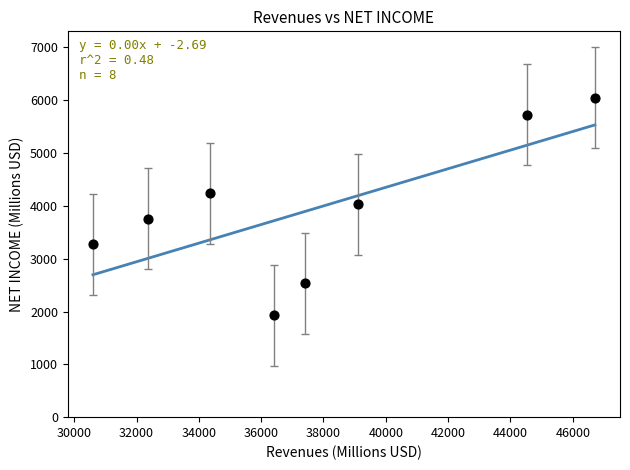

What is the average X value?

37686